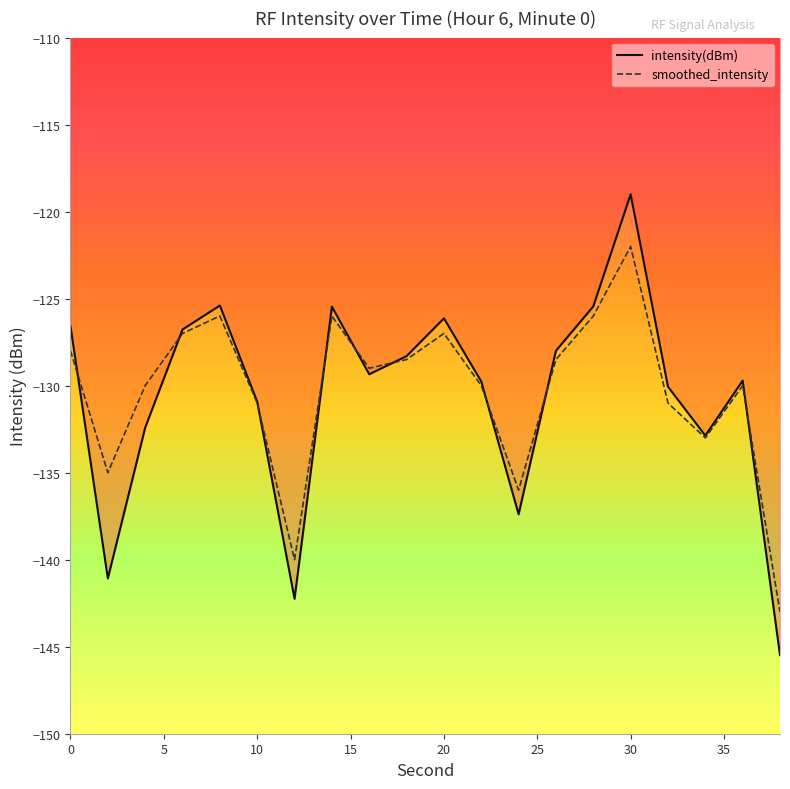

What is the lowest value of the intensity(dBm) series?

-145.5